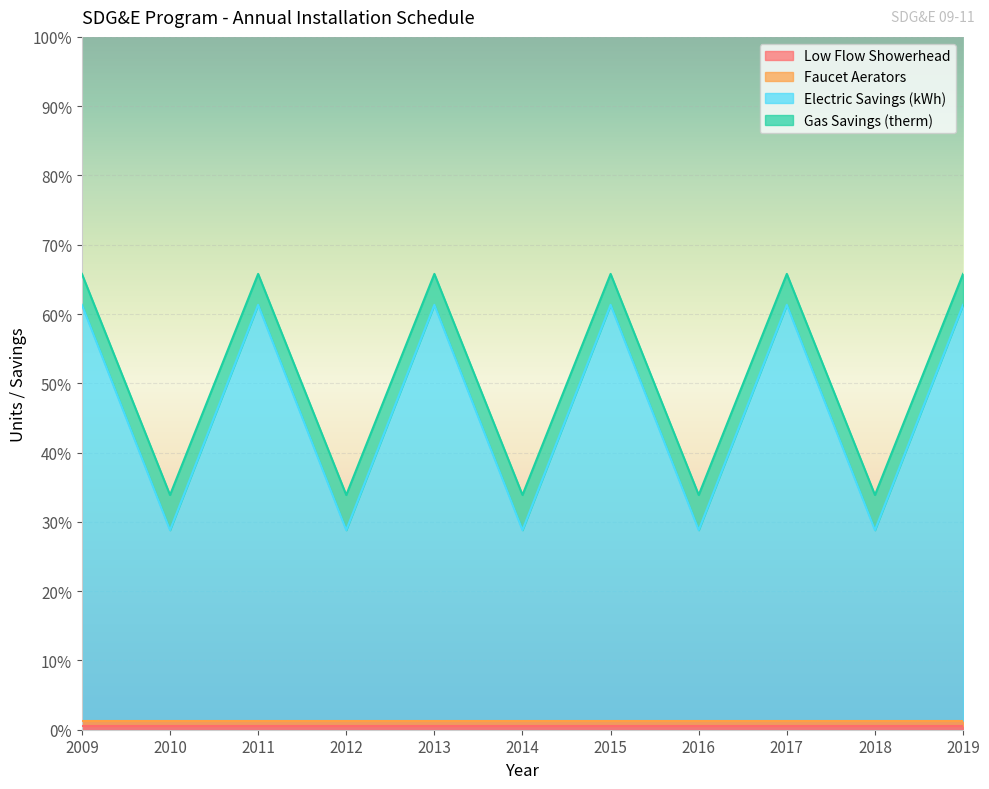

Between 2010 and 2013, which is larger?

2013